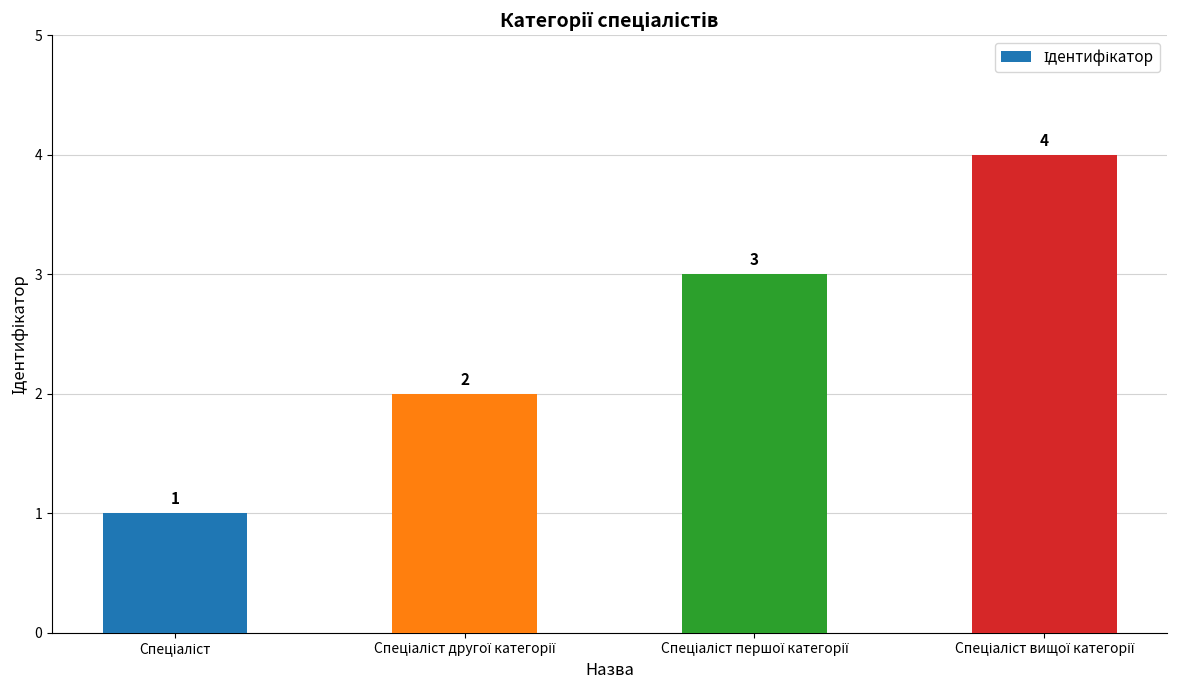

What is the maximum value shown in the chart?

4